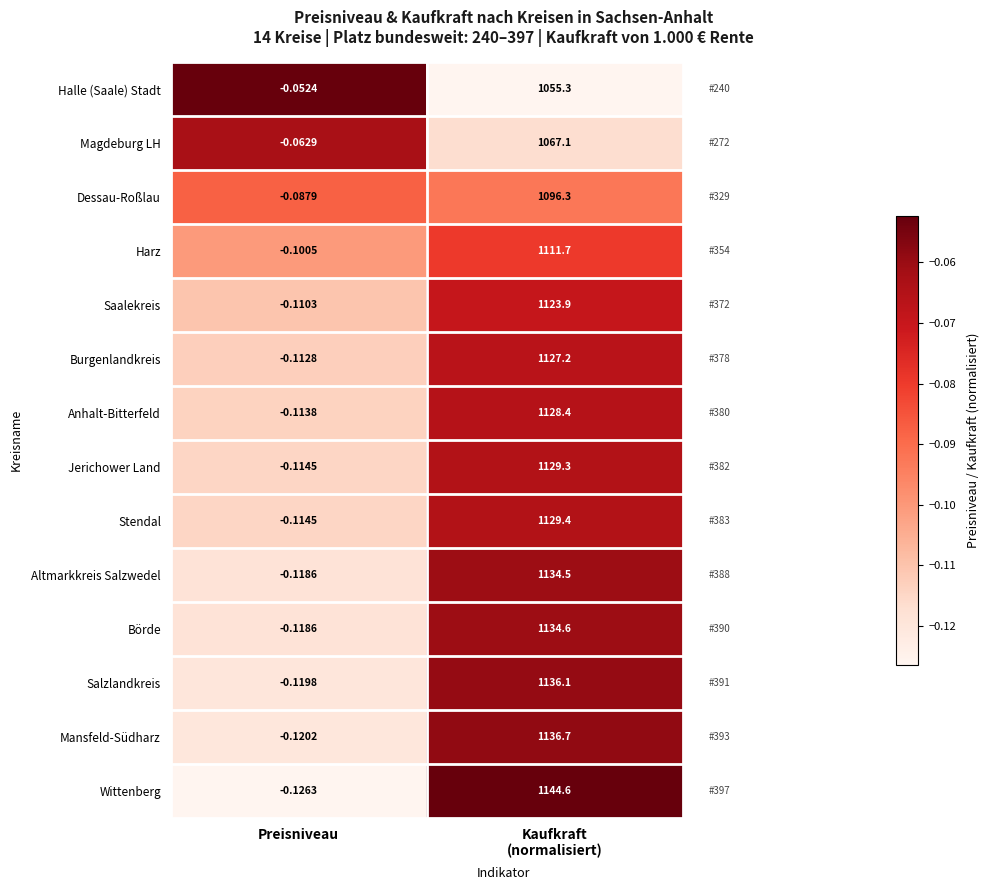

Which category has the lowest value across all series?

Preisniveau